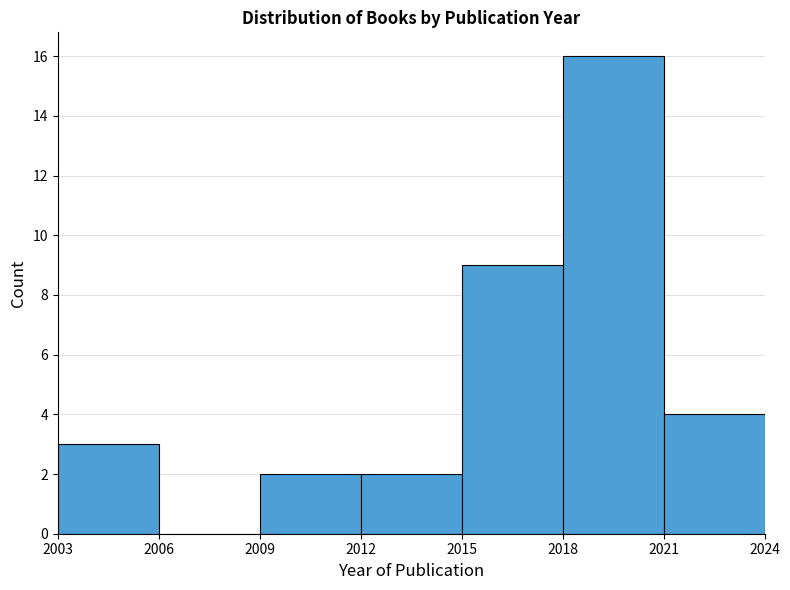

Reading left to right, transcribe this chart: for each bar, give the range it covers on the x-axis and its height. The values are not printed on the chart, so give them approximately, as read against the axis.

2003 to 2006: 3
2006 to 2009: 0
2009 to 2012: 2
2012 to 2015: 2
2015 to 2018: 9
2018 to 2021: 16
2021 to 2024: 4